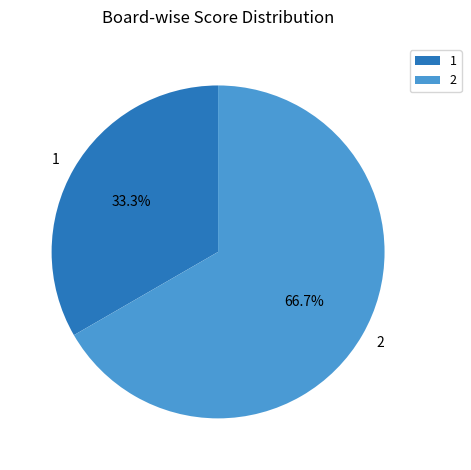

What percentage is the 2 slice, to the nearest percent?

67%